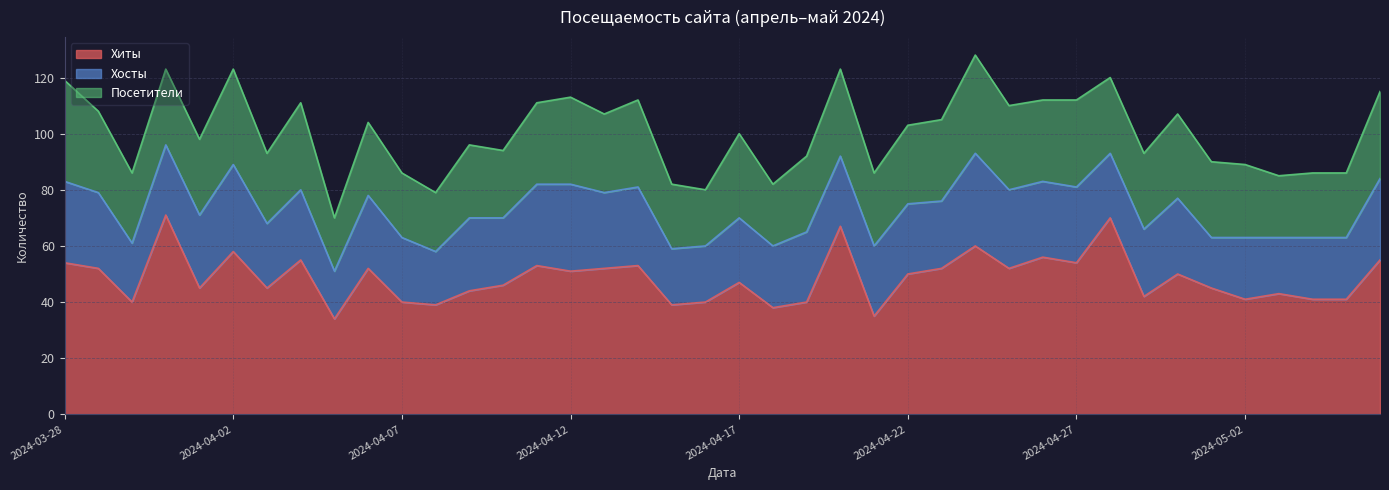

The Хиты series shows 90 at 2024-04-25. True or false?

False